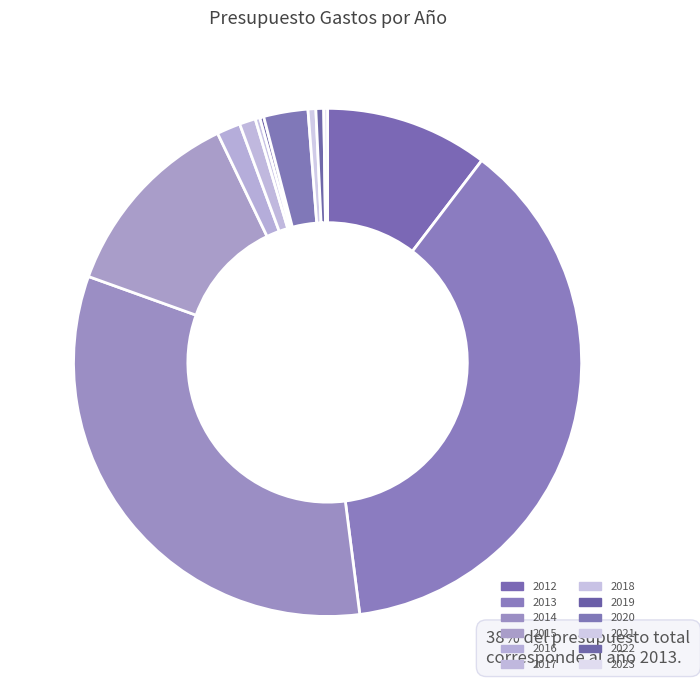

The 2016 slice represents 2% of the pie. True or false?

True